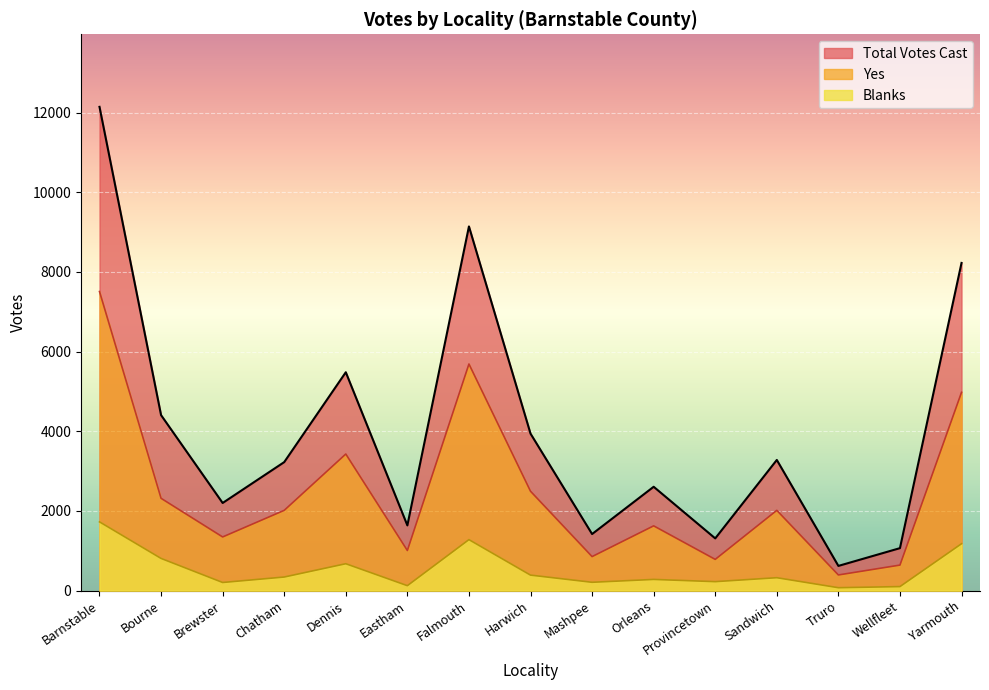

Reading left to right, extract all data points from this chart.

Total Votes Cast: 12144	4405	2200	3226	5482	1637	9142	3941	1420	2607	1311	3280	620	1066	8226
Yes: 7508	2317	1347	2015	3429	1007	5689	2495	854	1626	784	2015	393	641	4978
Blanks: 1726	808	204	341	675	124	1280	389	209	281	225	324	73	101	1177